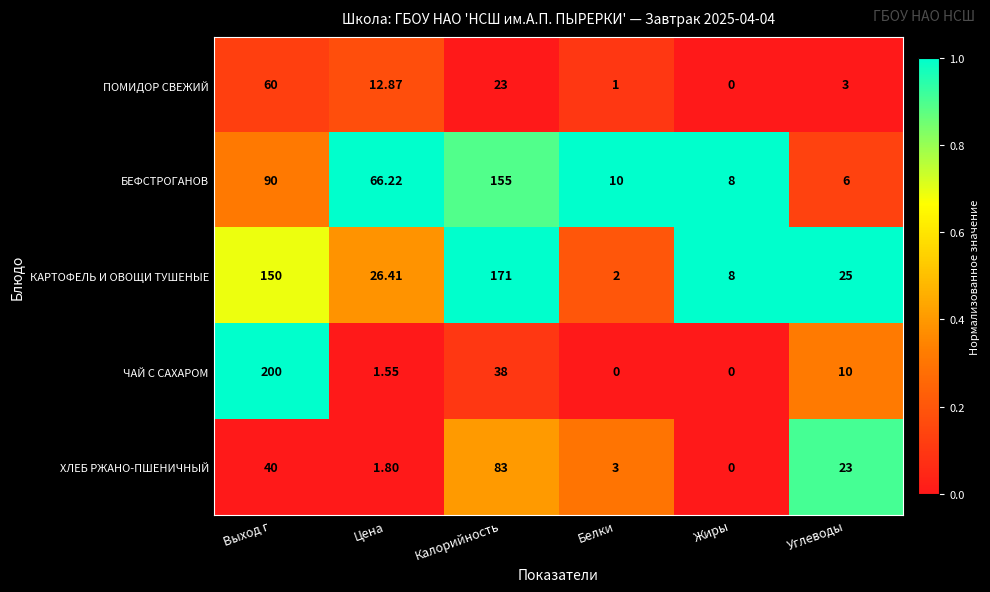

Rank the series at Цена from lowest to highest value.

ЧАЙ С САХАРОМ, ХЛЕБ РЖАНО-ПШЕНИЧНЫЙ, ПОМИДОР СВЕЖИЙ, КАРТОФЕЛЬ И ОВОЩИ ТУШЕНЫЕ, БЕФСТРОГАНОВ